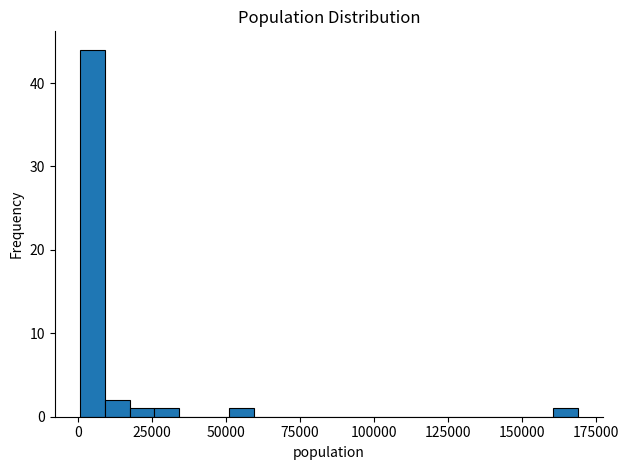

Read against the x-axis, roughly where is the centre of the tallest bar?

5000